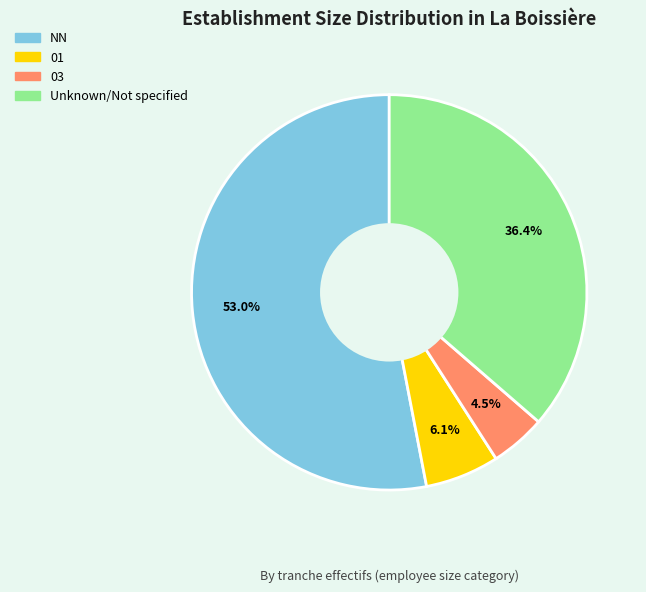

Is there a majority slice in this chart?

Yes